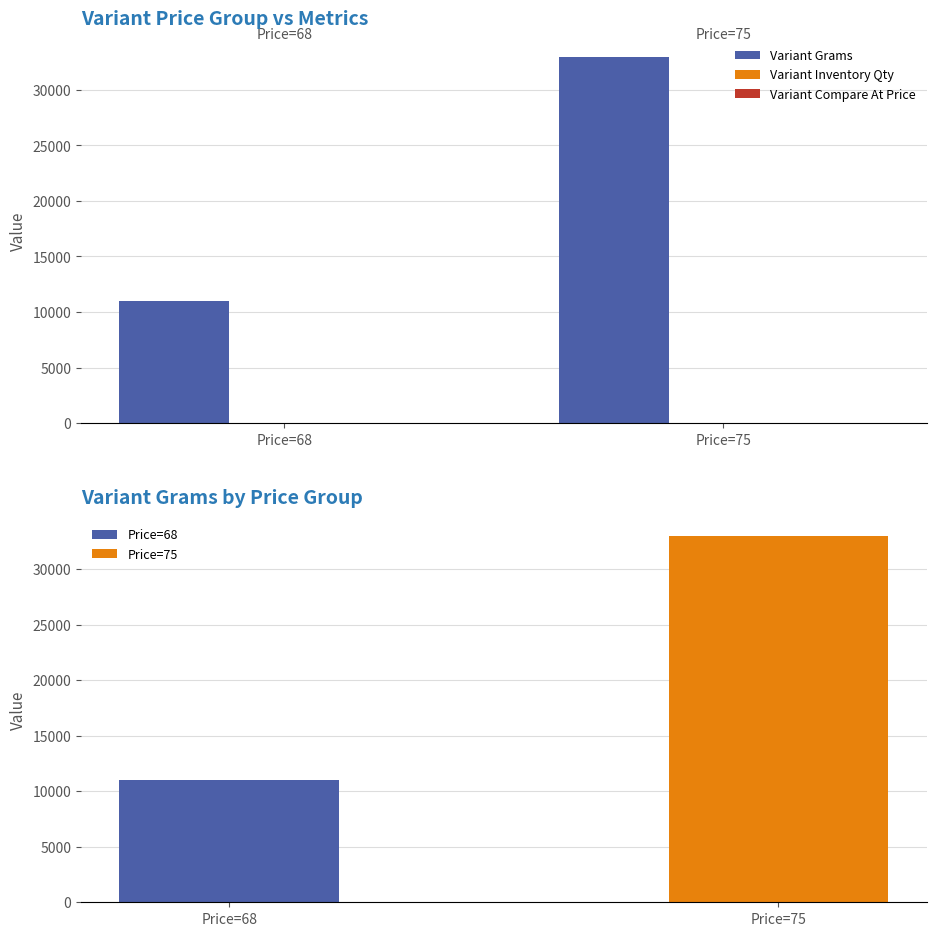

What are all the series names shown in the legend?

Variant Grams, Variant Inventory Qty, Variant Compare At Price